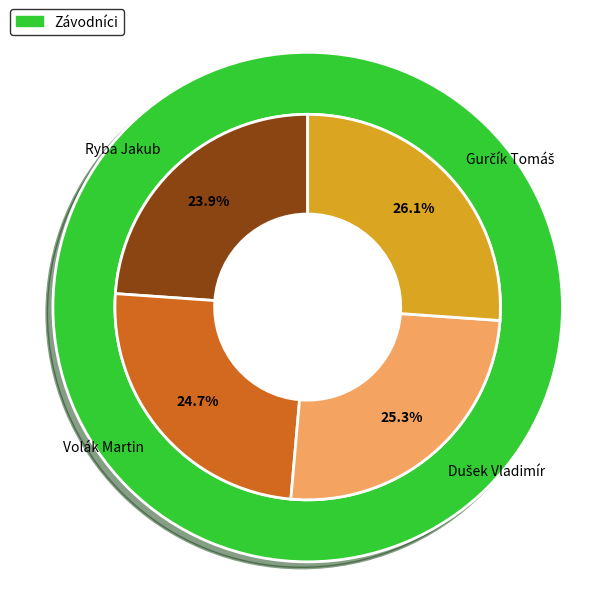

What is the smallest slice in the pie chart?

Ryba Jakub